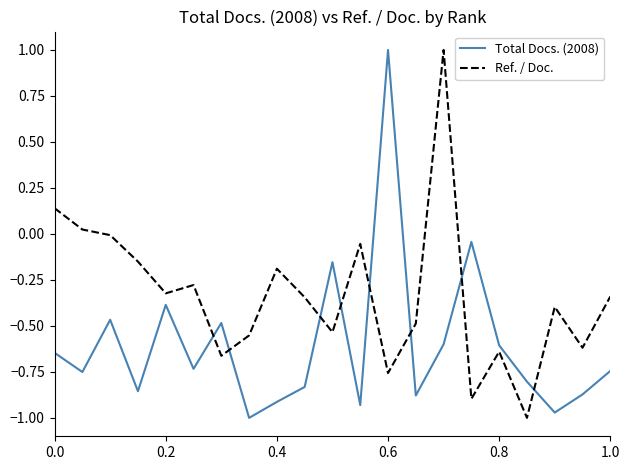

True or false: Ref. / Doc. and Total Docs. (2008) intersect in this chart.

True